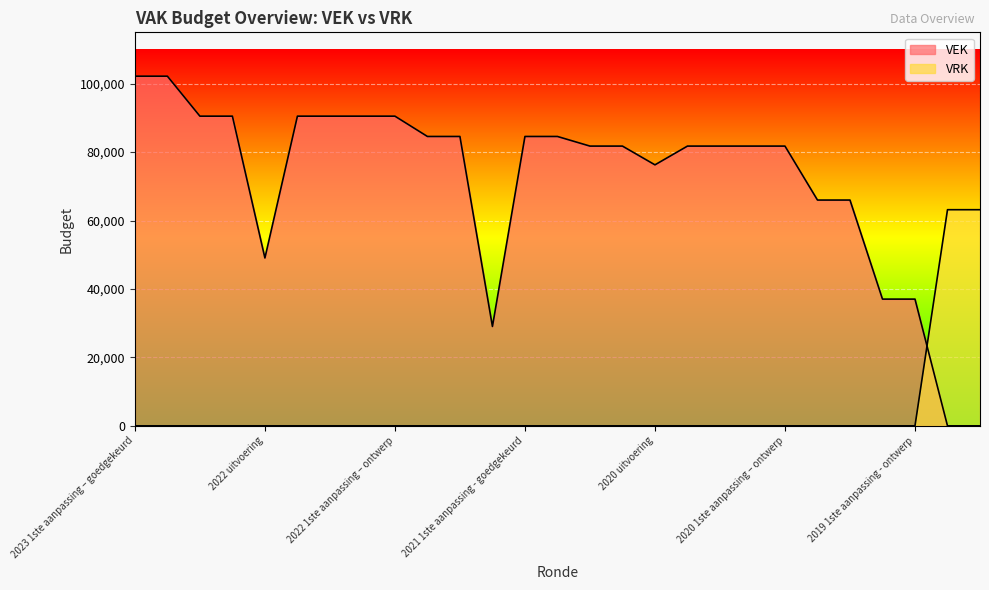

What is the difference between the maximum and minimum values in the VEK series?

102182